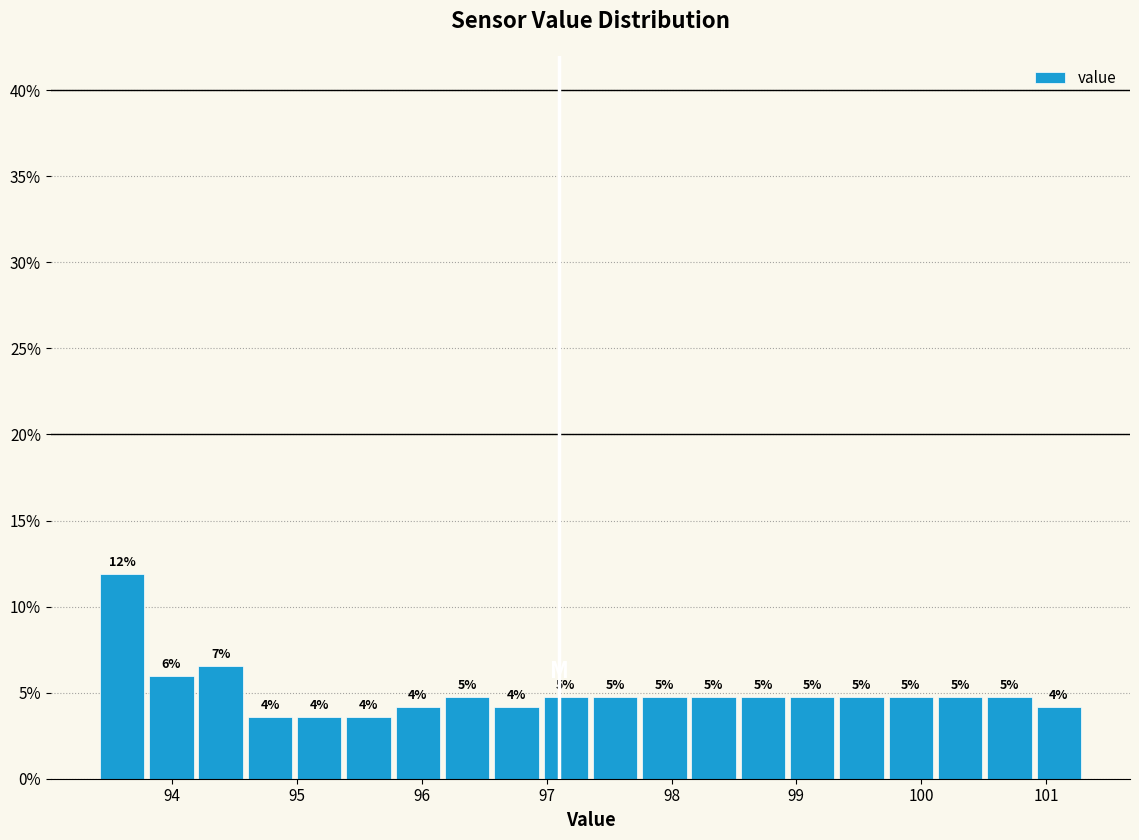

Around what value on the x-axis is the tallest bar? Give the approximate position of its centre, as read against the axis.

93.6